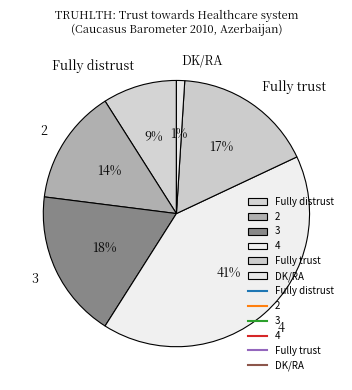

The 4 slice represents 41% of the pie. True or false?

True